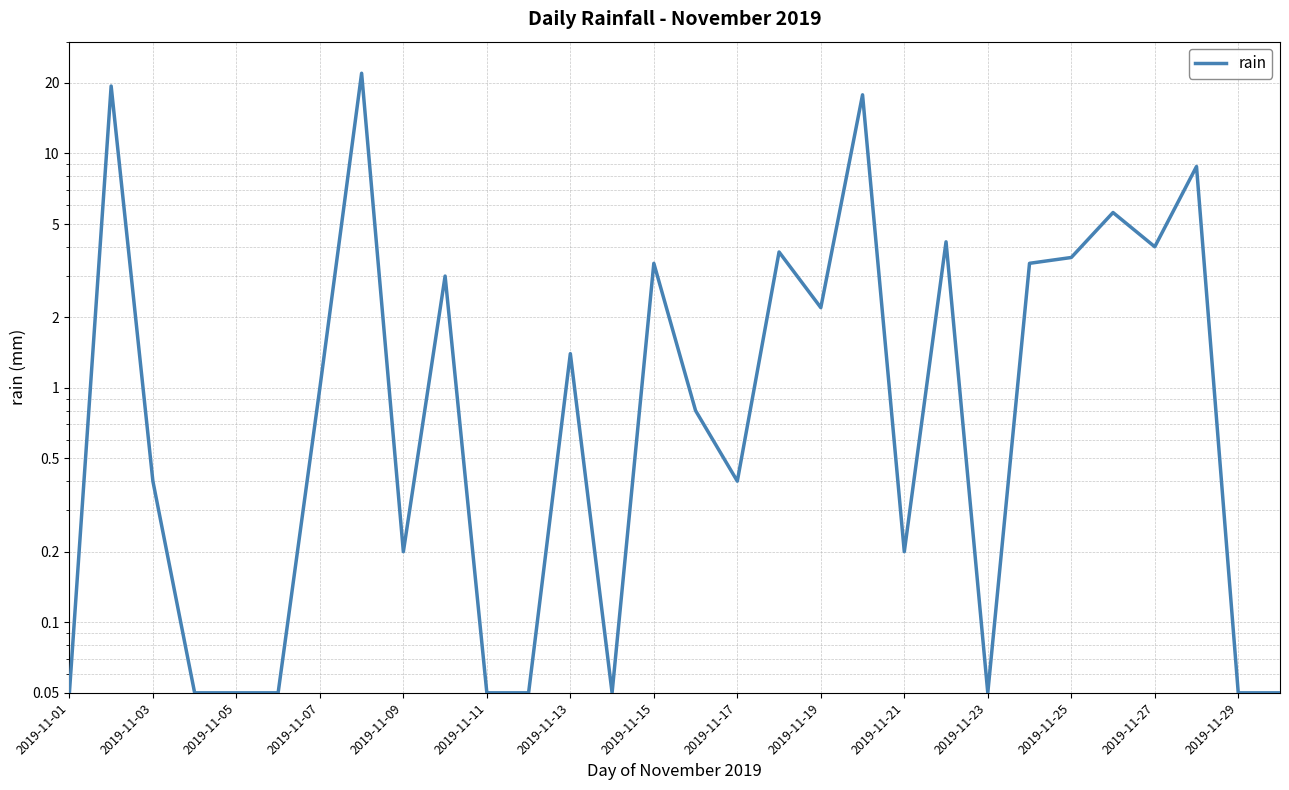

What is the average value?

3.5